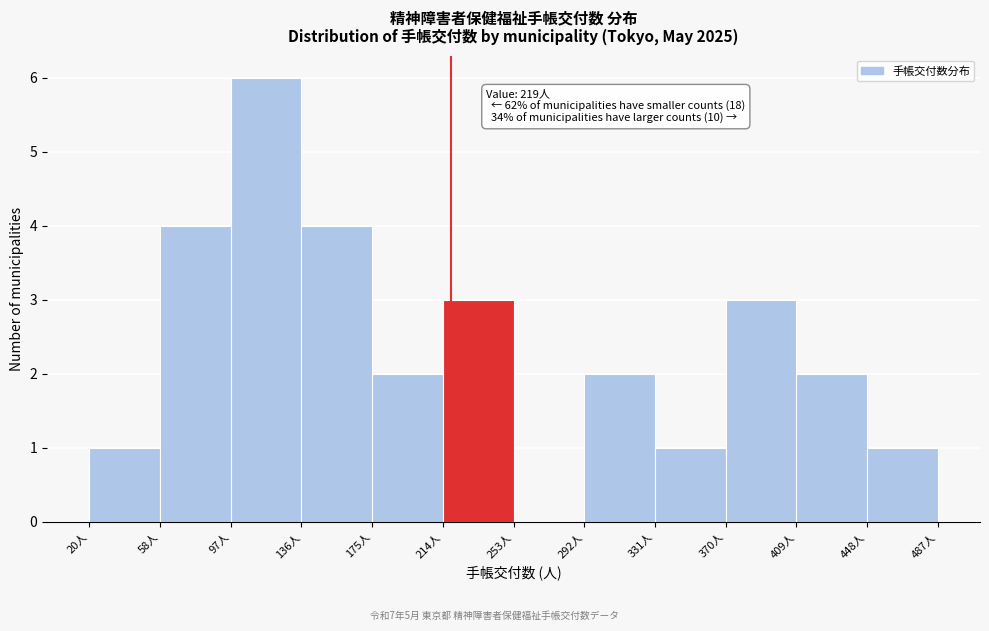

Over which range of the x-axis is the bar tallest?

100 to 135